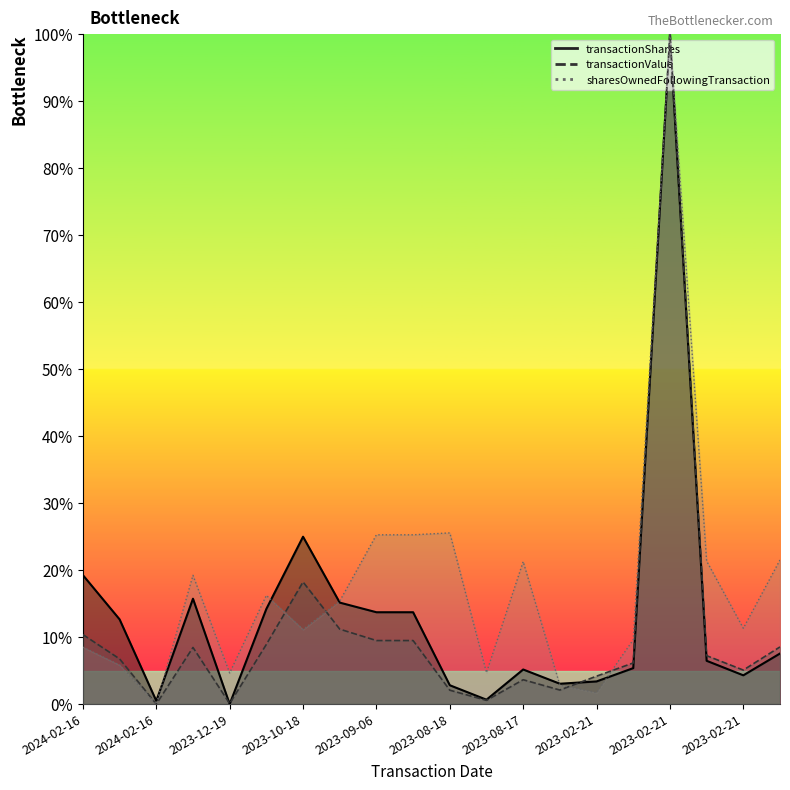

What is the sum of all transactionShares values?

268.6